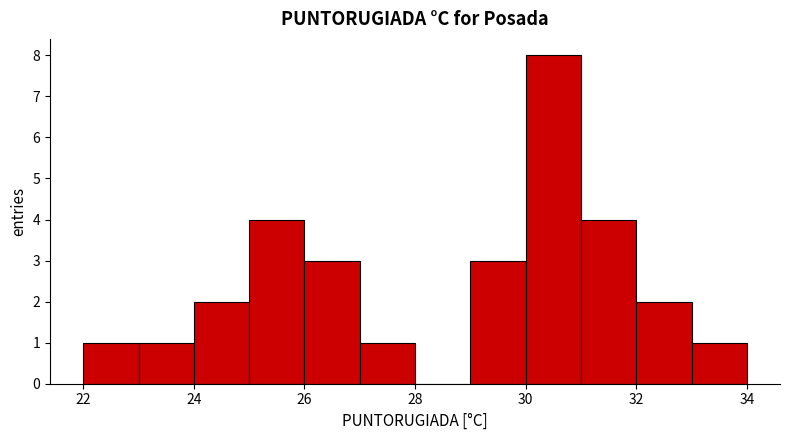

Reading left to right, transcribe this chart: for each bar, give the range it covers on the x-axis and its height. The values are not printed on the chart, so give them approximately, as read against the axis.

22 to 23: 1
23 to 24: 1
24 to 25: 2
25 to 26: 4
26 to 27: 3
27 to 28: 1
28 to 29: 0
29 to 30: 3
30 to 31: 8
31 to 32: 4
32 to 33: 2
33 to 34: 1